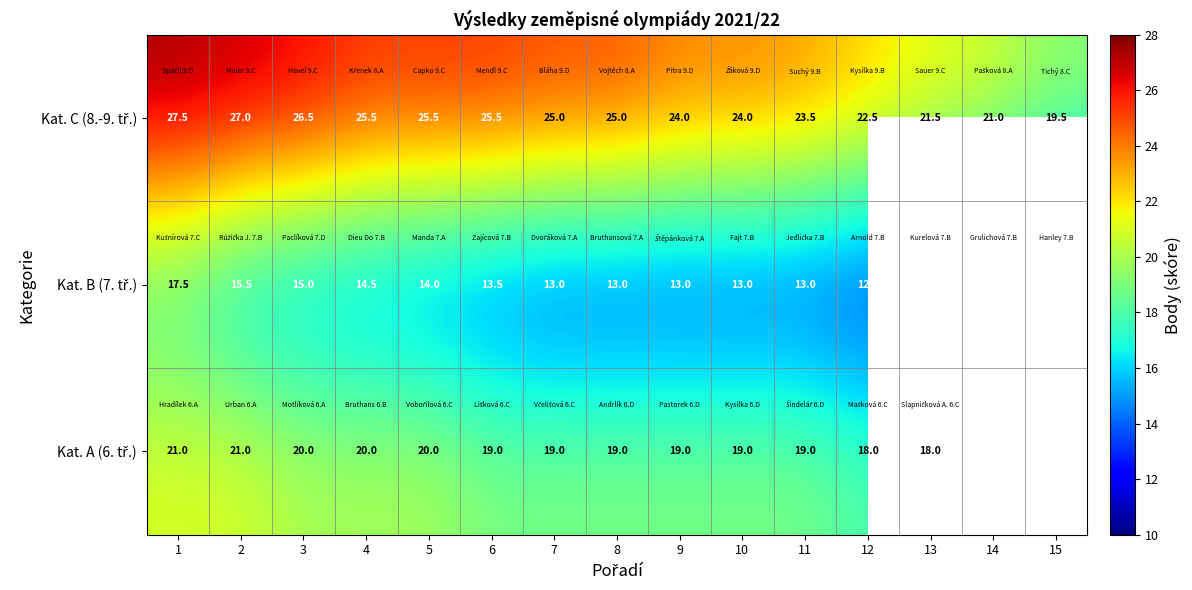

What is the difference between the highest and lowest values at 7?

12.0